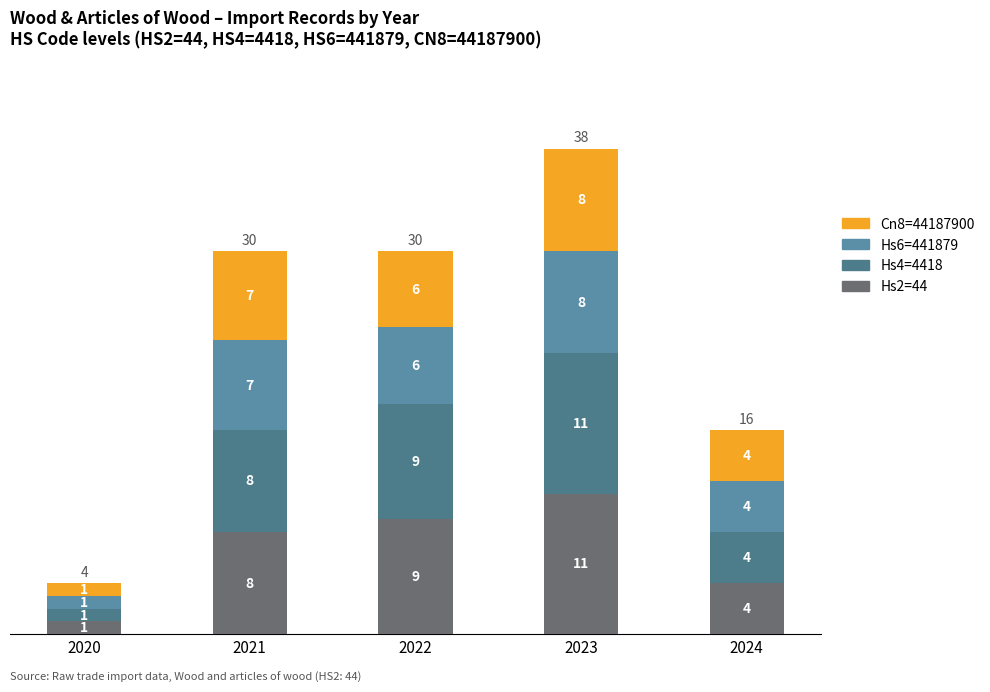

What is the average value of the Hs6=441879 series?

5